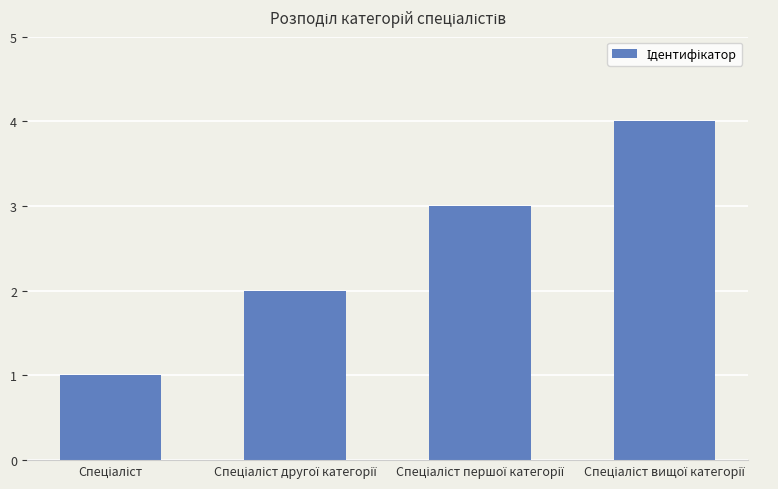

What is the difference between the maximum and minimum values?

3